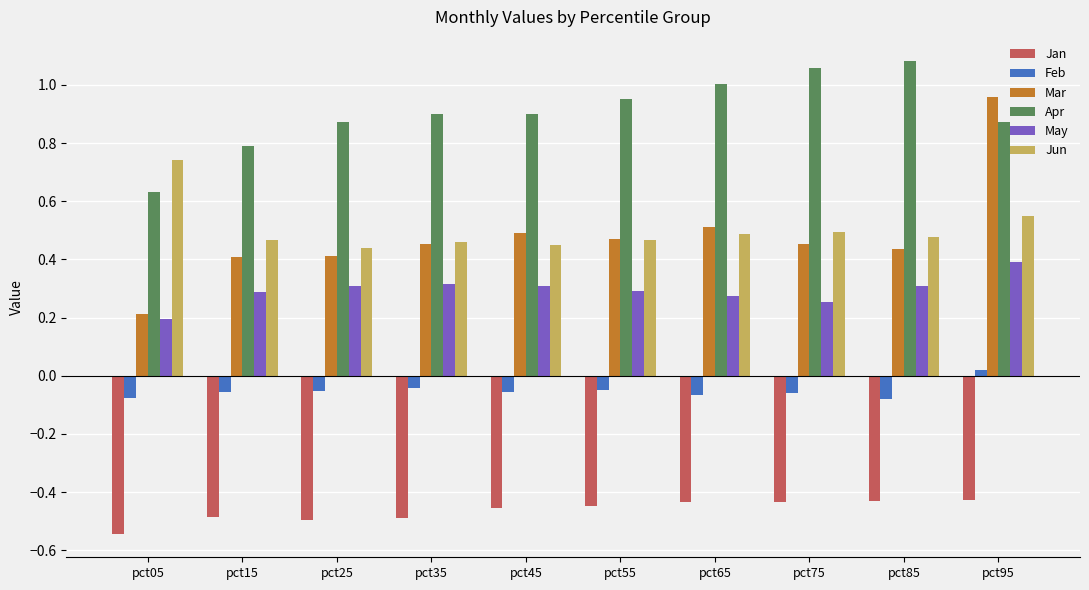

Count the number of categories in the chart.

10